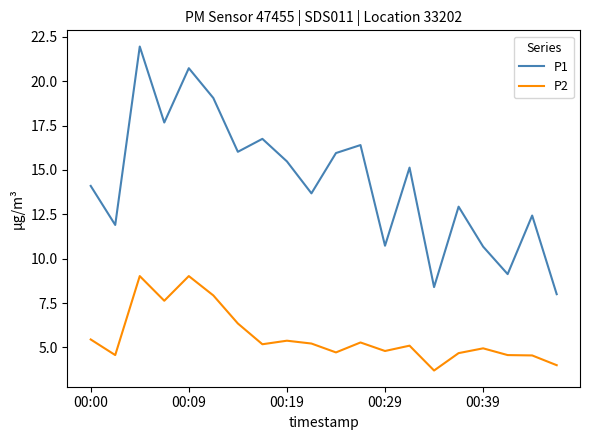

True or false: P1 and P2 intersect in this chart.

False